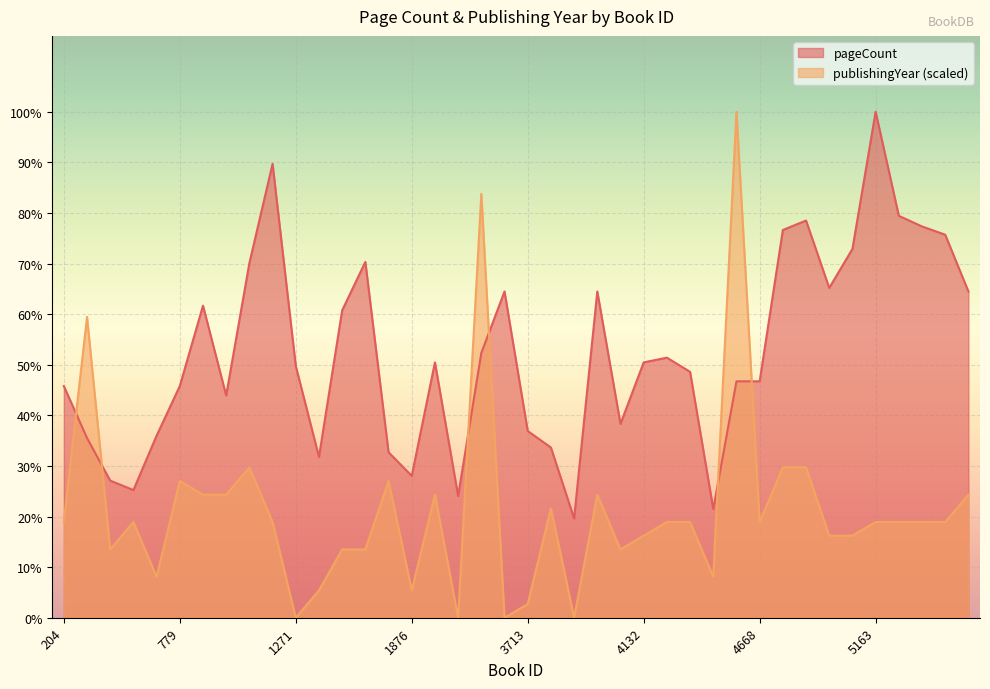

Between which two adjacent categories do pageCount and publishingYear first intersect?

204 and 244